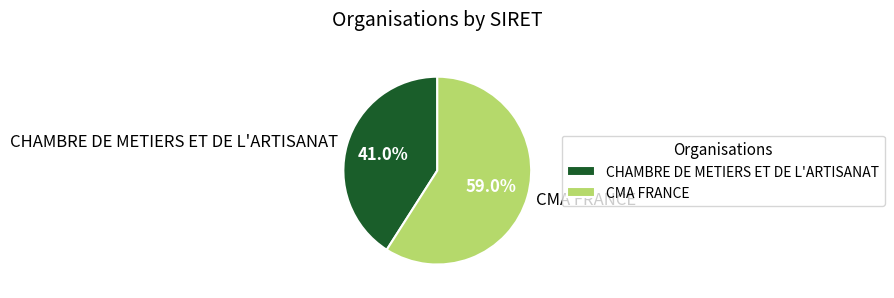

Does any single category account for the majority?

Yes